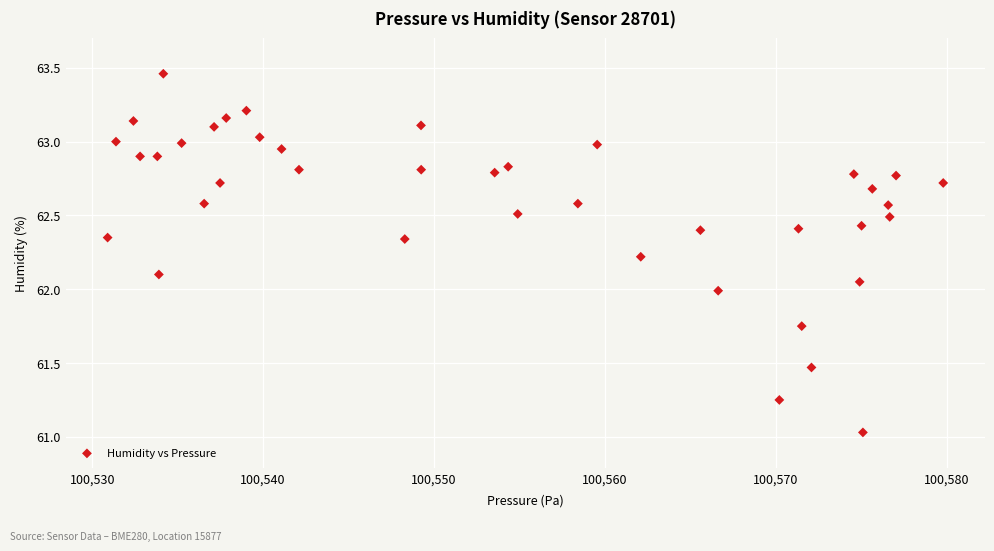

What is the range of X values (max minus min)?

48.9